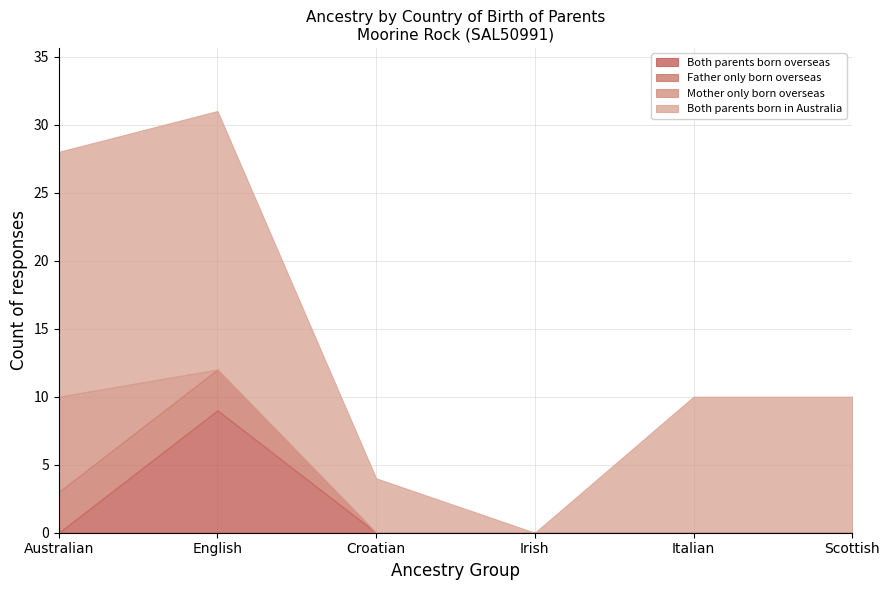

Reading left to right, list all the values displayed in this chart.

Both parents born overseas: Australian=0	English=9	Croatian=0	Irish=0	Italian=0	Scottish=0
Father only born overseas: Australian=3	English=3	Croatian=0	Irish=0	Italian=0	Scottish=0
Mother only born overseas: Australian=7	English=0	Croatian=0	Irish=0	Italian=0	Scottish=0
Both parents born in Australia: Australian=18	English=19	Croatian=4	Irish=0	Italian=10	Scottish=10